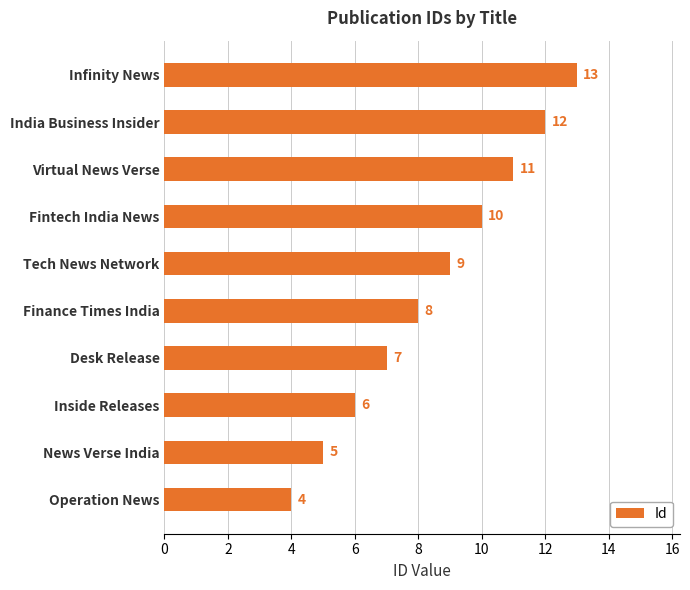

What is the difference between the maximum and minimum values?

9